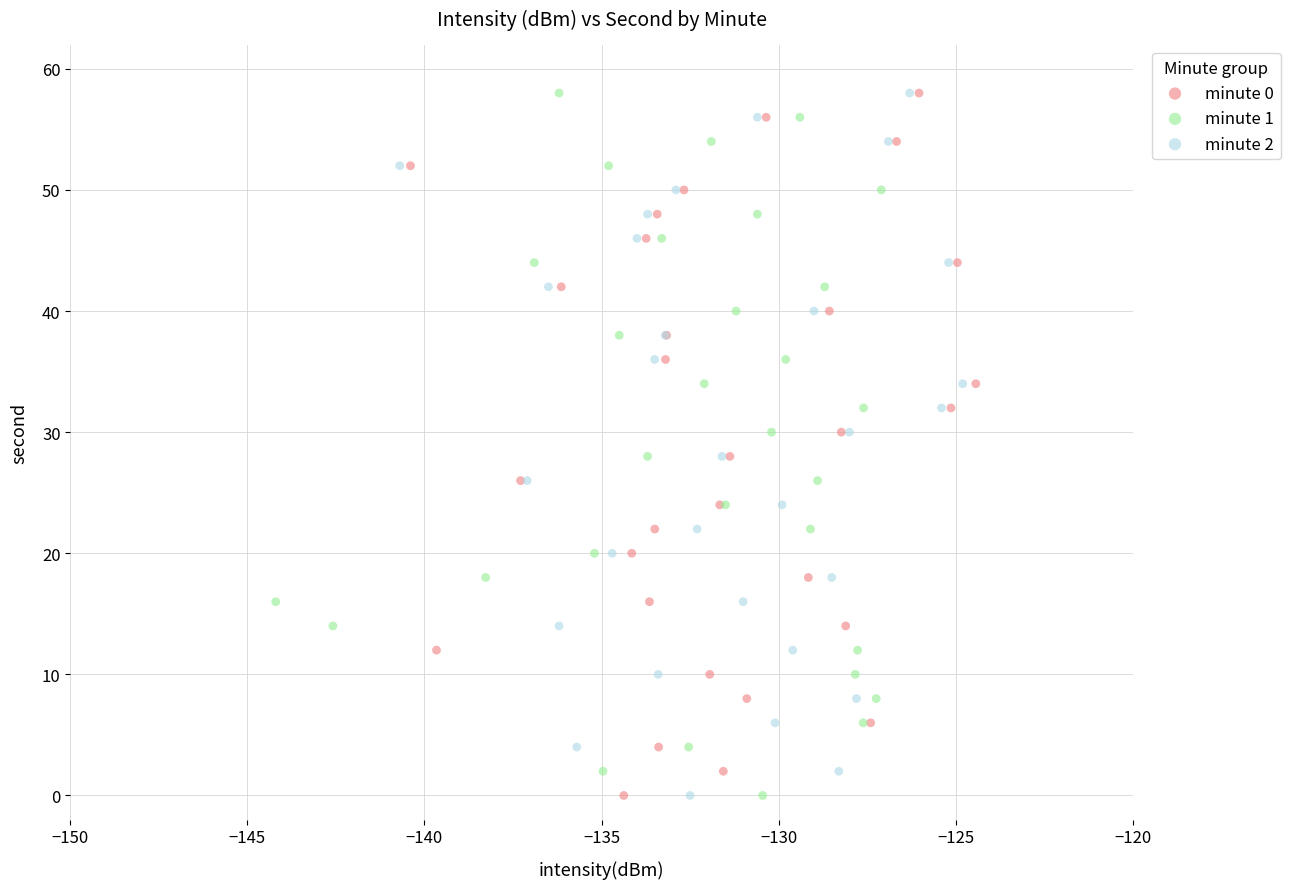

What are all the series names shown in the legend?

minute 0, minute 1, minute 2